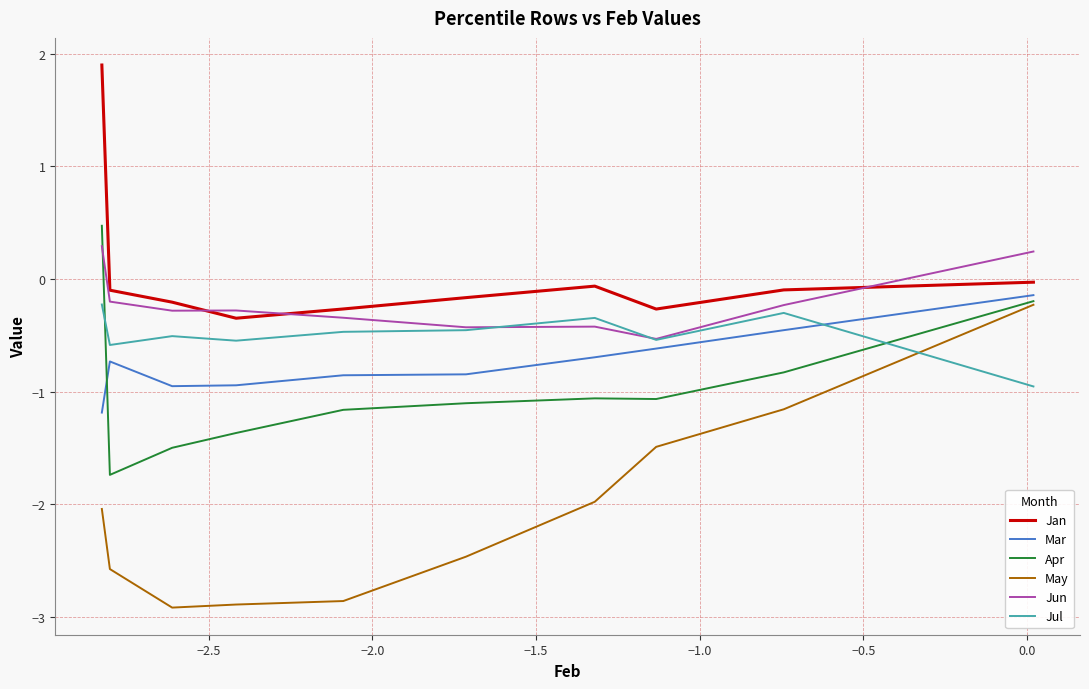

What is the greatest value displayed?

1.9